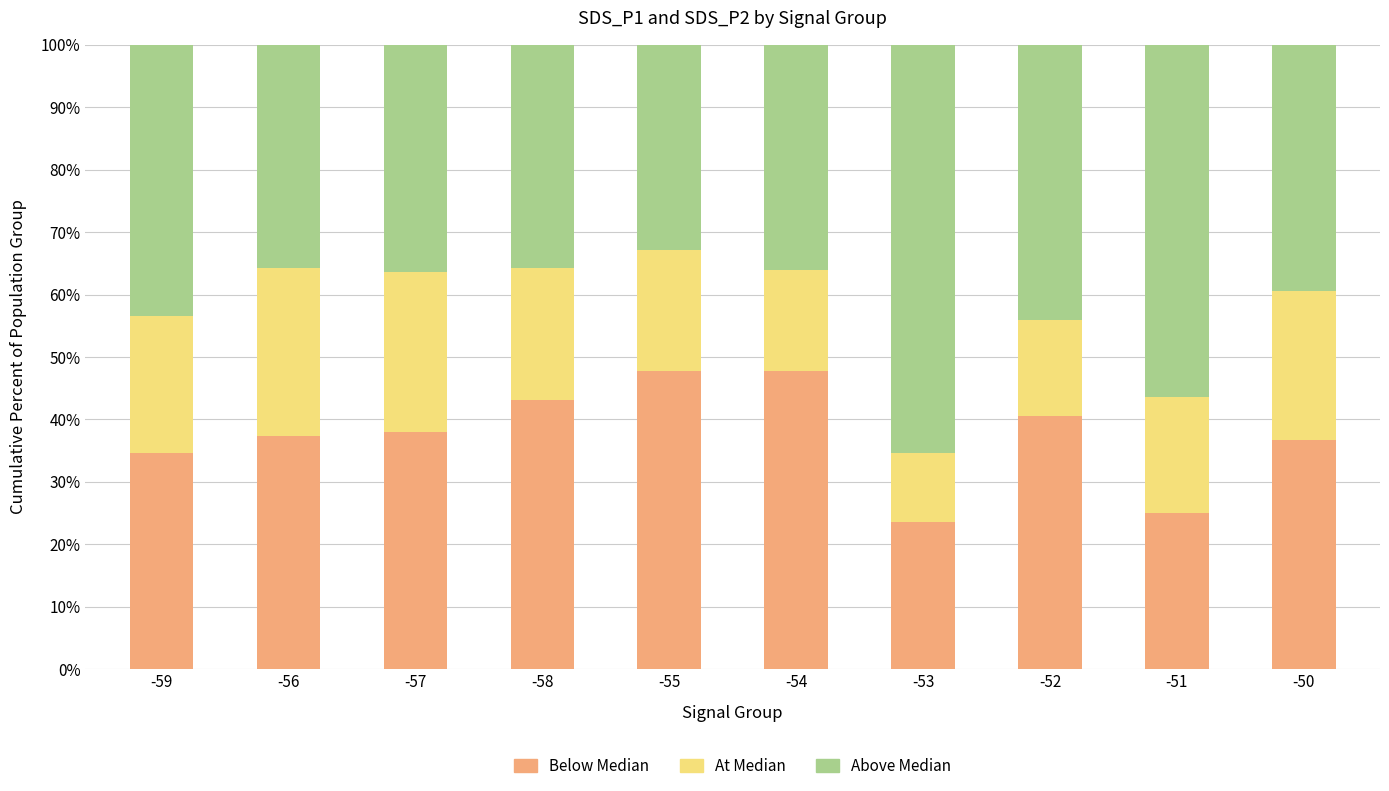

The Below Median series shows 62.2 at -56. True or false?

False